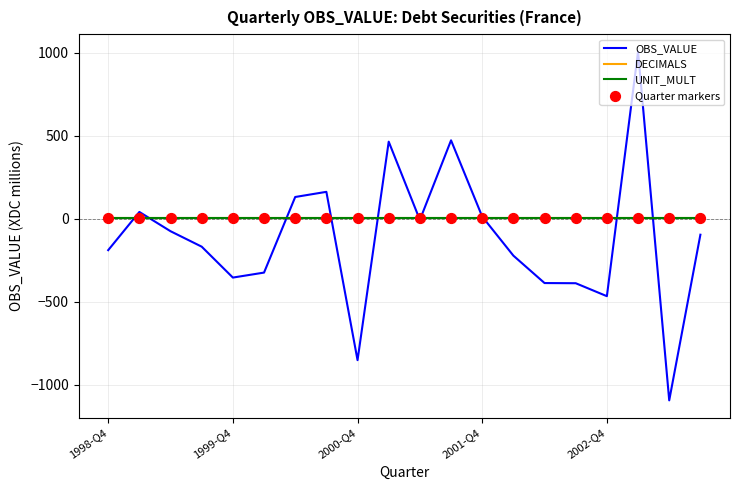

Which series has the widest spread of values?

OBS_VALUE